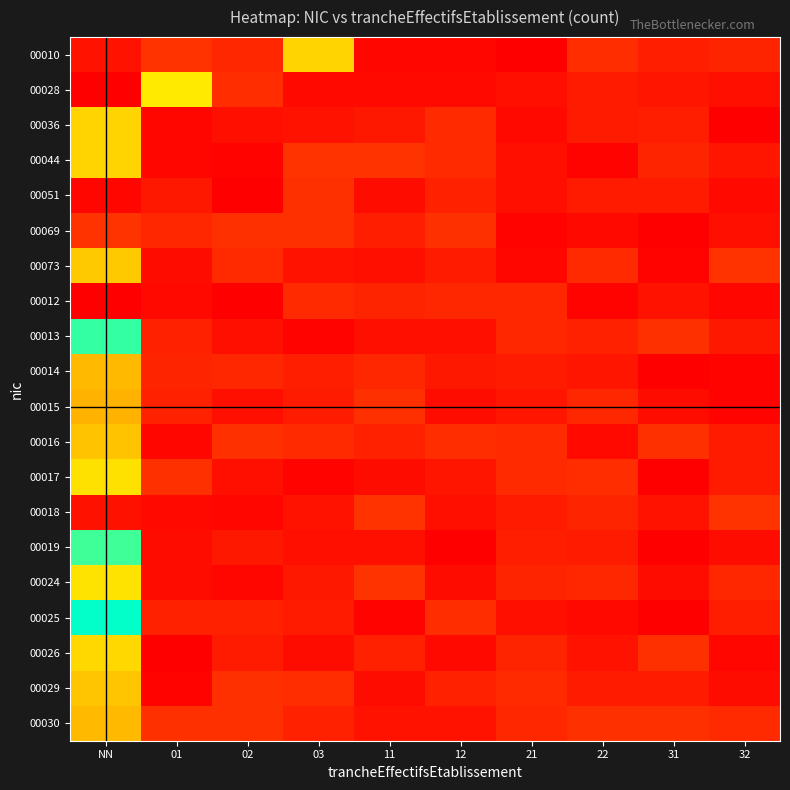

Reading left to right, what are all the values shown in this chart?

00010: NN=0.1	01=0.3	02=0.2	03=1.2	11=0.0	12=0.0	21=0.0	22=0.3	31=0.2	32=0.2
00028: NN=0.0	01=1.3	02=0.2	03=0.1	11=0.1	12=0.1	21=0.1	22=0.2	31=0.1	32=0.1
00036: NN=1.2	01=0.0	02=0.1	03=0.1	11=0.1	12=0.2	21=0.1	22=0.2	31=0.2	32=0.0
00044: NN=1.2	01=0.1	02=0.0	03=0.3	11=0.3	12=0.2	21=0.1	22=0.0	31=0.2	32=0.1
00051: NN=0.0	01=0.1	02=0.0	03=0.3	11=0.1	12=0.2	21=0.1	22=0.2	31=0.2	32=0.1
00069: NN=0.3	01=0.2	02=0.3	03=0.3	11=0.2	12=0.3	21=0.0	22=0.1	31=0.0	32=0.1
00073: NN=1.1	01=0.1	02=0.2	03=0.1	11=0.1	12=0.2	21=0.0	22=0.2	31=0.0	32=0.3
00012: NN=4.2	01=0.1	02=0.0	03=0.2	11=0.2	12=0.2	21=0.2	22=0.0	31=0.1	32=0.0
00013: NN=2.3	01=0.2	02=0.1	03=0.0	11=0.1	12=0.1	21=0.2	22=0.2	31=0.3	32=0.1
00014: NN=1.0	01=0.2	02=0.2	03=0.2	11=0.2	12=0.1	21=0.2	22=0.1	31=0.0	32=0.0
00015: NN=1.0	01=0.2	02=0.1	03=0.2	11=0.3	12=0.1	21=0.1	22=0.2	31=0.1	32=0.0
00016: NN=1.1	01=0.0	02=0.3	03=0.2	11=0.2	12=0.3	21=0.2	22=0.1	31=0.3	32=0.2
00017: NN=1.2	01=0.3	02=0.1	03=0.0	11=0.1	12=0.1	21=0.2	22=0.3	31=0.0	32=0.2
00018: NN=4.1	01=0.1	02=0.0	03=0.1	11=0.3	12=0.1	21=0.2	22=0.2	31=0.1	32=0.3
00019: NN=2.3	01=0.1	02=0.1	03=0.1	11=0.1	12=0.0	21=0.2	22=0.2	31=0.0	32=0.1
00024: NN=1.3	01=0.1	02=0.0	03=0.1	11=0.3	12=0.1	21=0.2	22=0.2	31=0.1	32=0.2
00025: NN=2.1	01=0.2	02=0.2	03=0.2	11=0.0	12=0.3	21=0.1	22=0.1	31=0.0	32=0.2
00026: NN=1.2	01=0.0	02=0.2	03=0.1	11=0.2	12=0.1	21=0.2	22=0.1	31=0.3	32=0.0
00029: NN=1.1	01=0.0	02=0.3	03=0.3	11=0.1	12=0.2	21=0.2	22=0.2	31=0.2	32=0.1
00030: NN=1.0	01=0.3	02=0.3	03=0.2	11=0.1	12=0.1	21=0.2	22=0.3	31=0.3	32=0.2